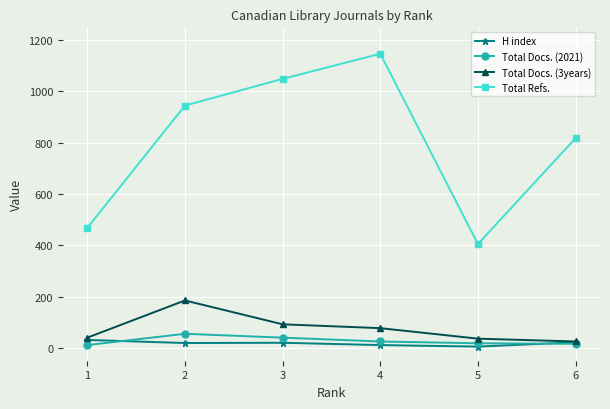

How many lines are shown in the chart?

4